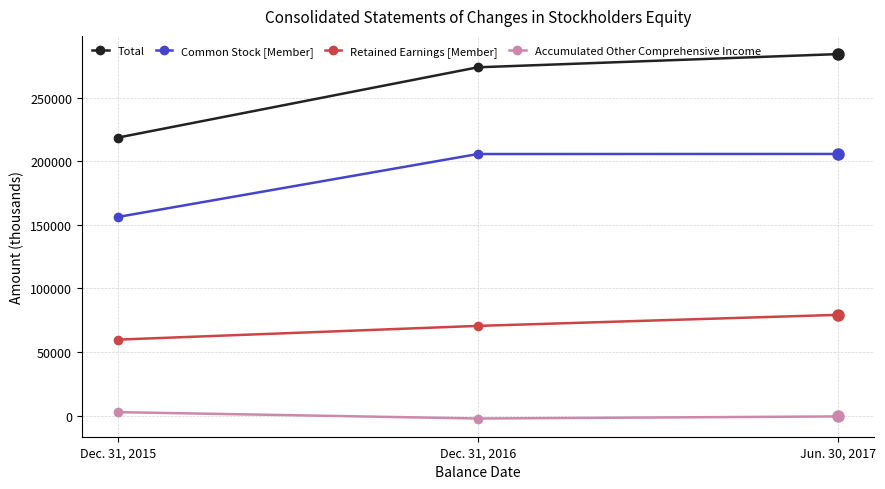

What are all the series names shown in the legend?

Total, Common Stock [Member], Retained Earnings [Member], Accumulated Other Comprehensive Income